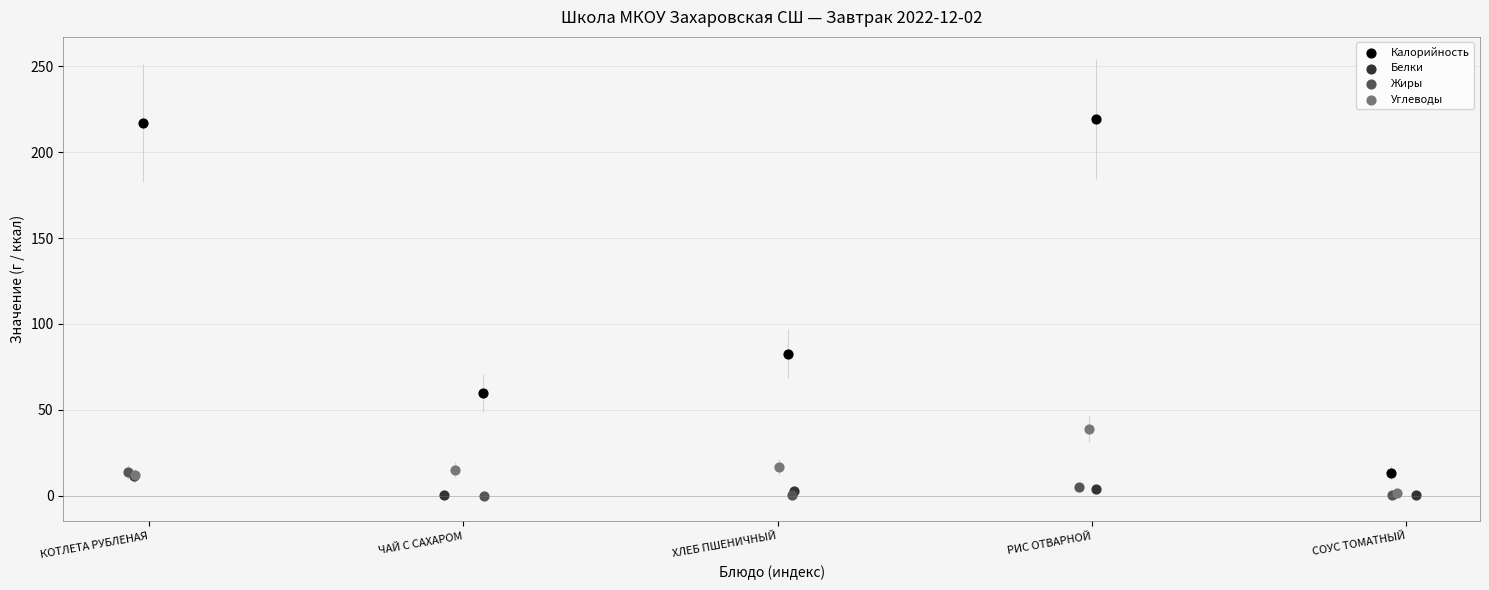

What are all the series names shown in the legend?

Калорийность, Белки, Жиры, Углеводы